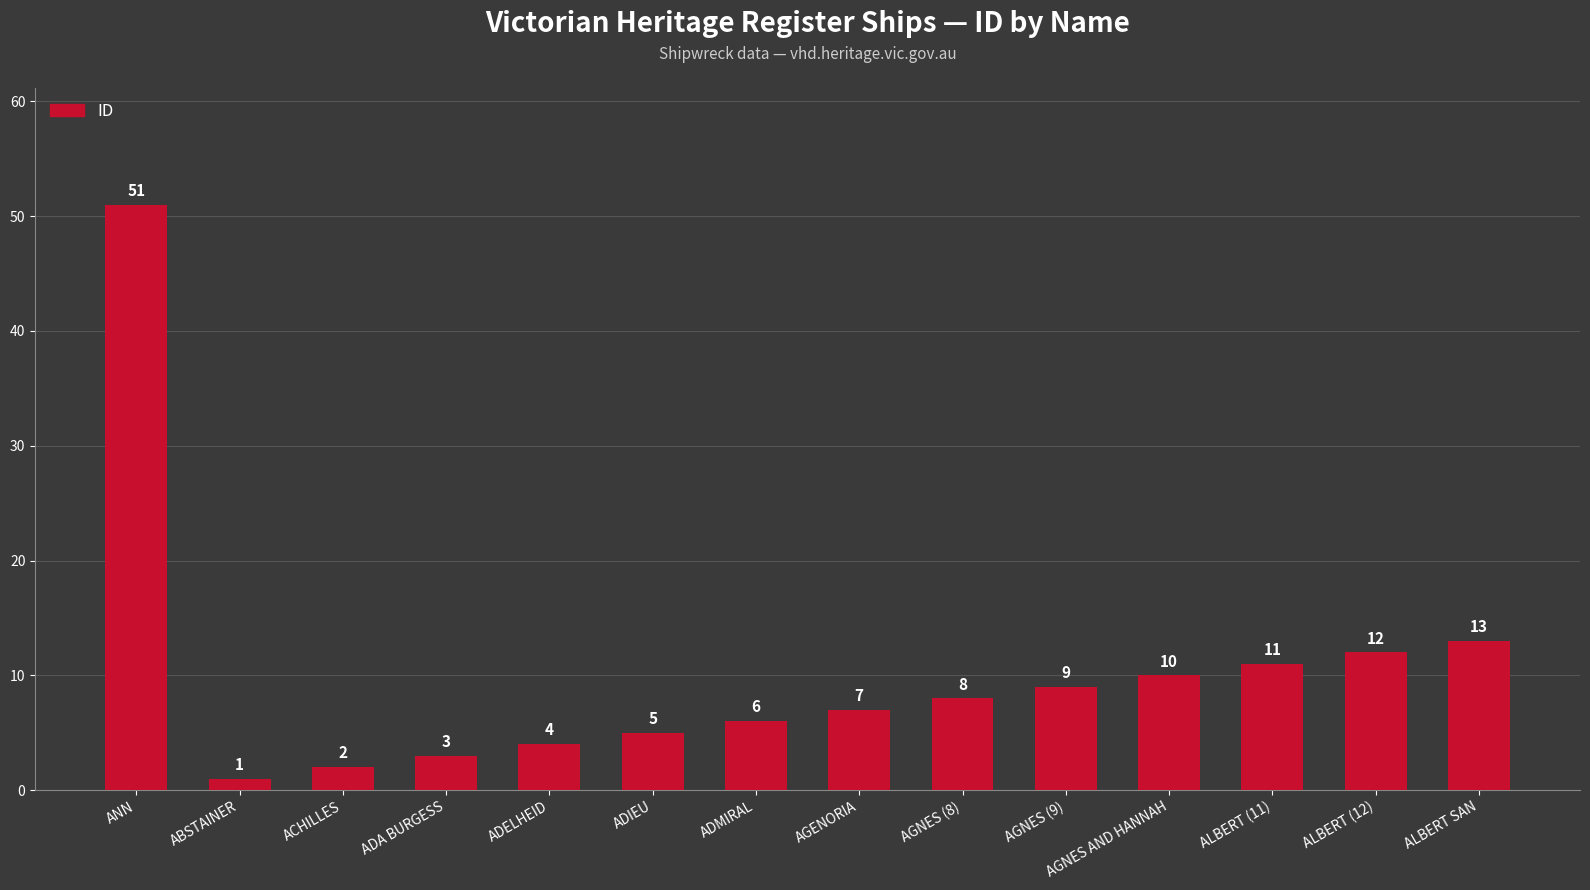

Rank the categories by value from lowest to highest.

ABSTAINER, ACHILLES, ADA BURGESS, ADELHEID, ADIEU, ADMIRAL, AGENORIA, AGNES (8), AGNES (9), AGNES AND HANNAH, ALBERT (11), ALBERT (12), ALBERT SAN, ANN